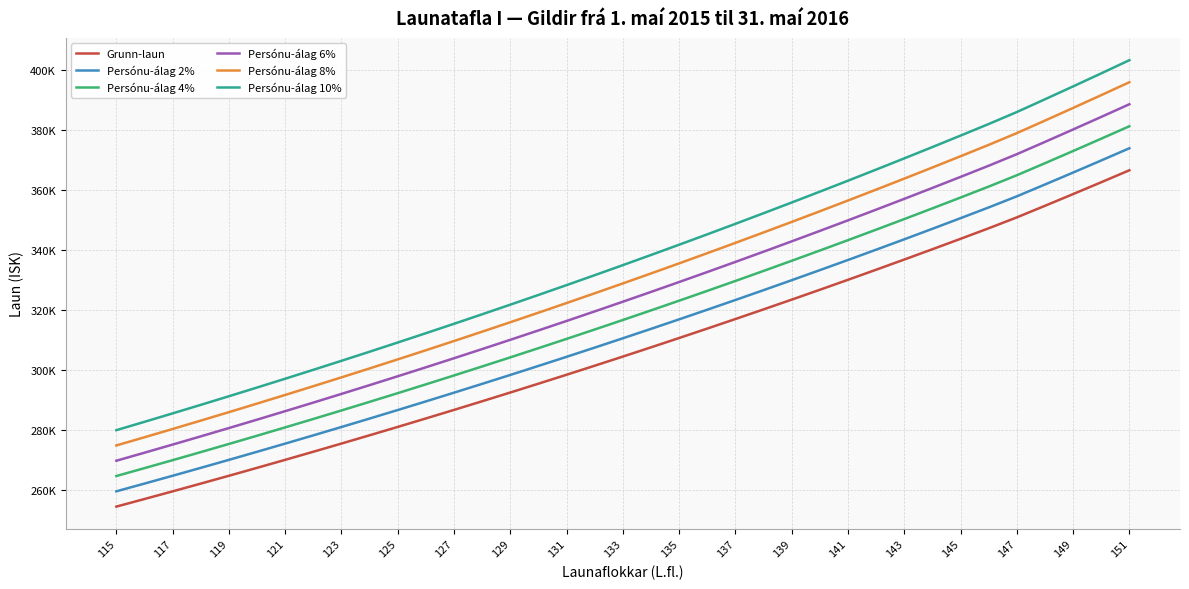

Does the chart display data point markers on the line(s)?

No